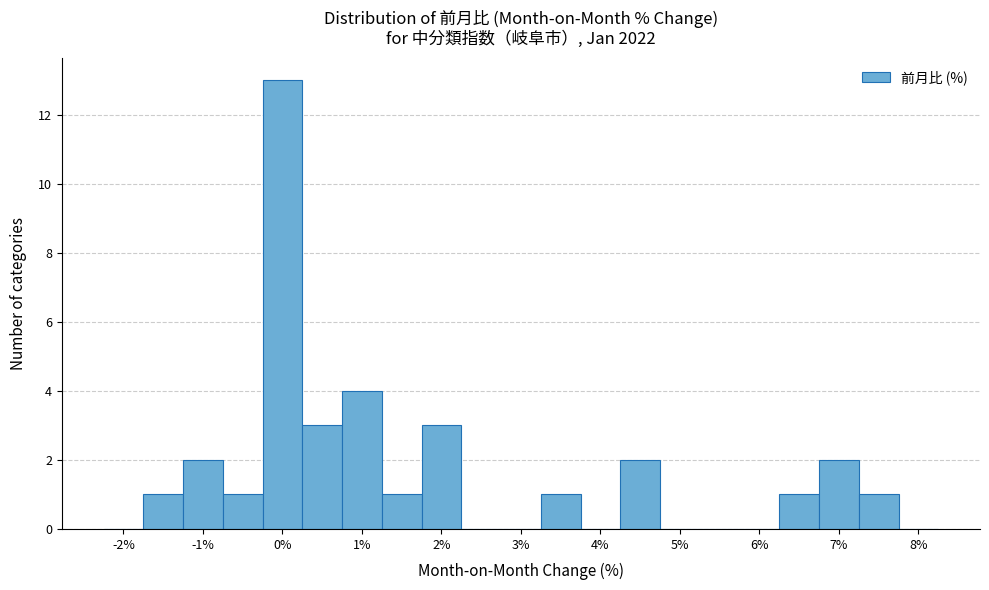

Over which range of the x-axis is the bar tallest?

-0.25 to 0.25